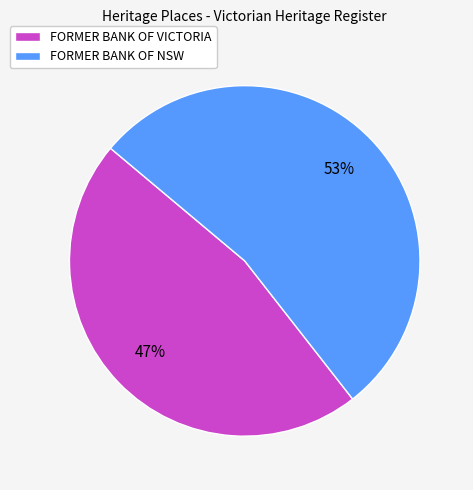

To the nearest percent, what is the average slice percentage?

50%